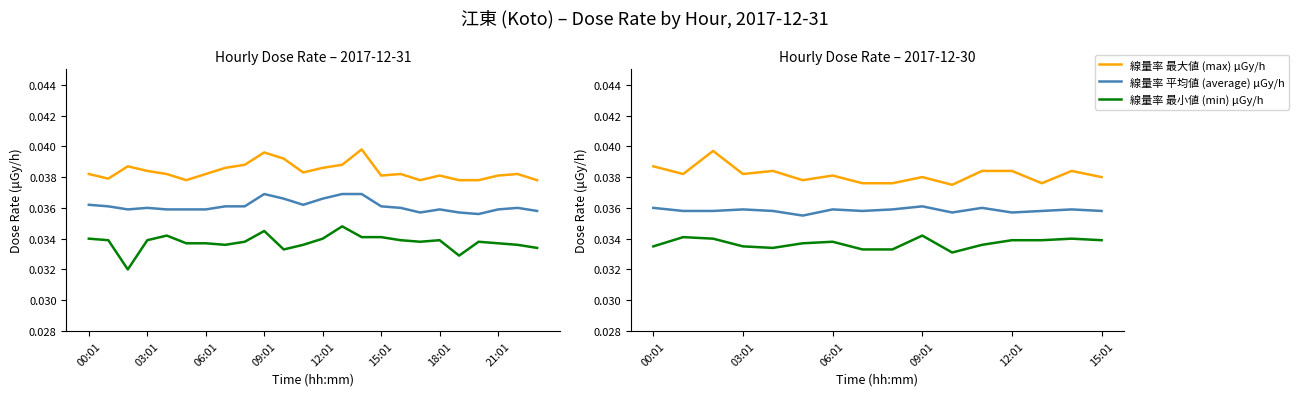

Is the value of 線量率 最大値 (max) μGy/h at 12:01 greater than the value of 線量率 最小値 (min) μGy/h at 00:01?

Yes